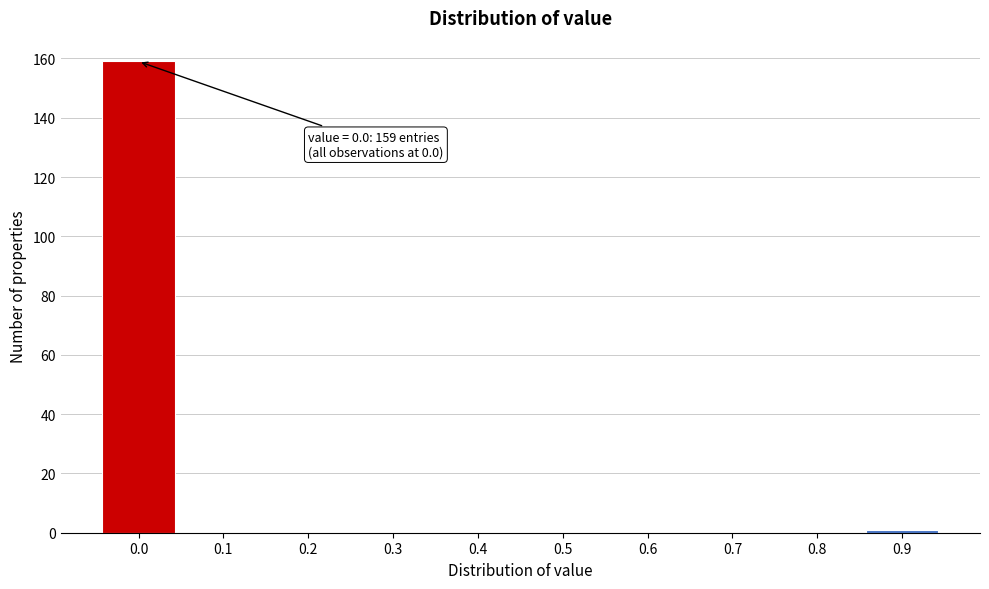

Reading left to right, extract all data points from this chart.

0.0=159	0.1=0	0.2=0	0.3=0	0.4=0	0.5=0	0.6=0	0.7=0	0.8=0	0.9=1